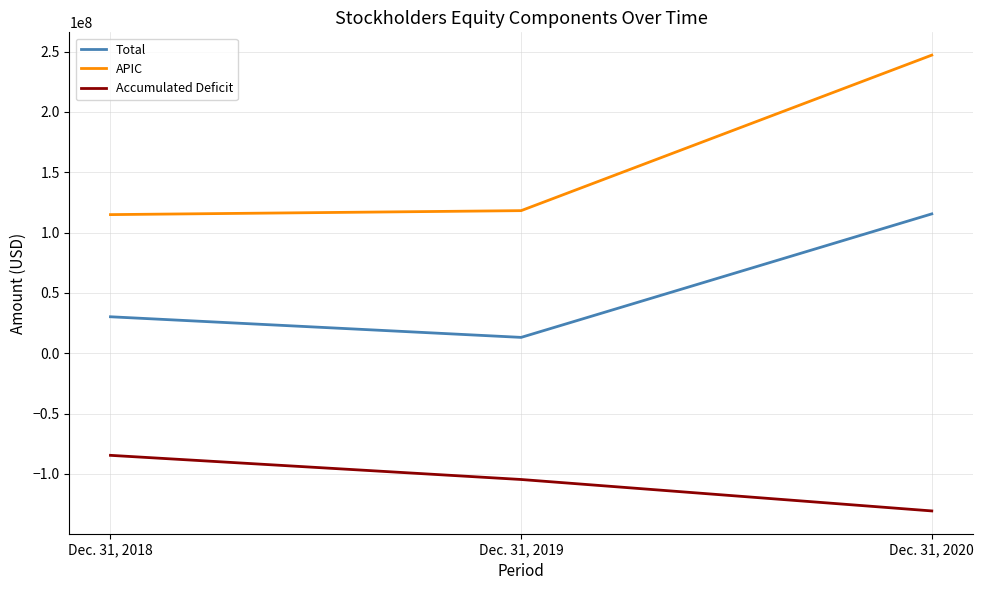

At how many categories does at least one series exceed 2374713?

3